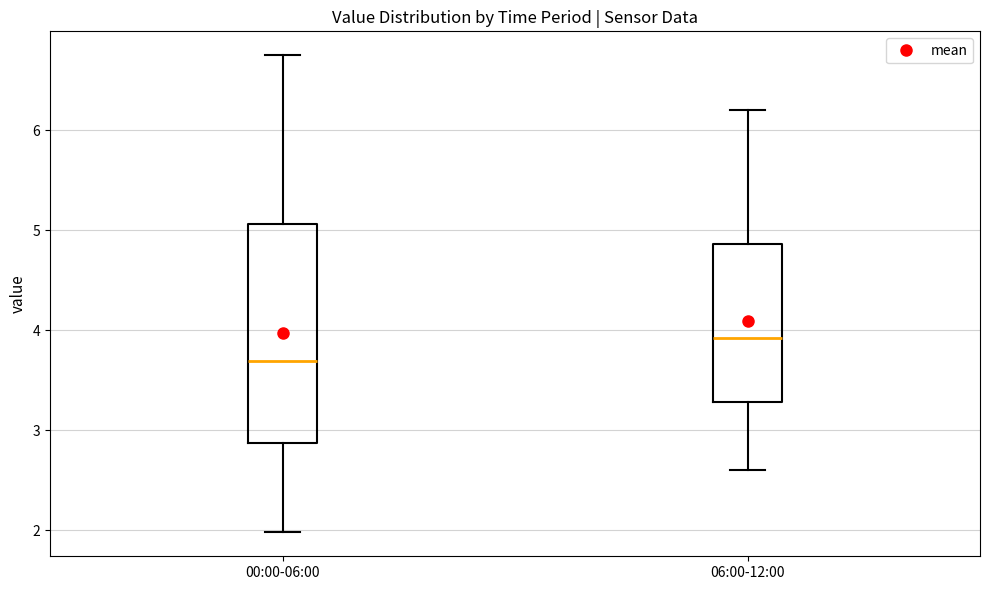

Which box has the highest median line?

06:00-12:00